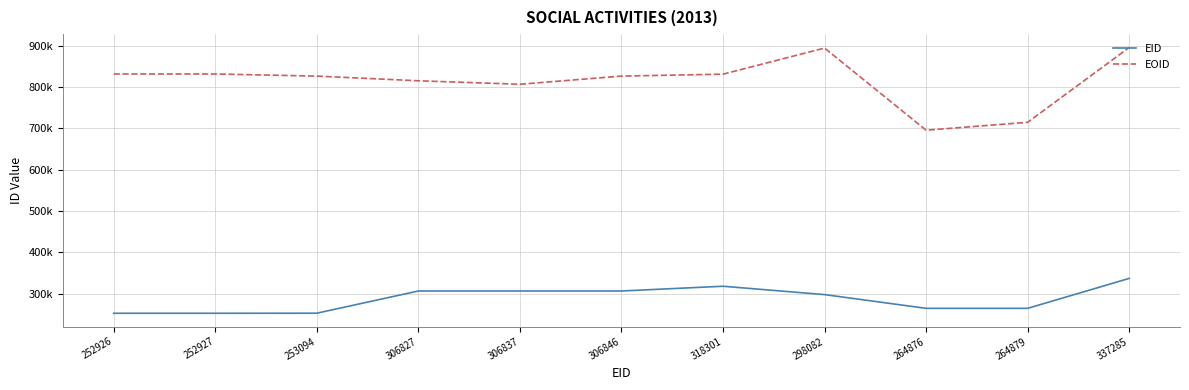

At which category does EID reach its first local valley?

264876